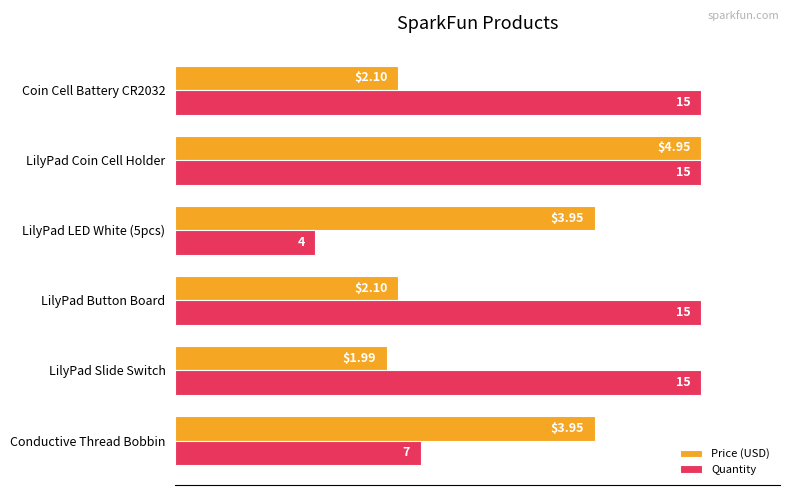

What are all the series names shown in the legend?

Price (USD), Quantity